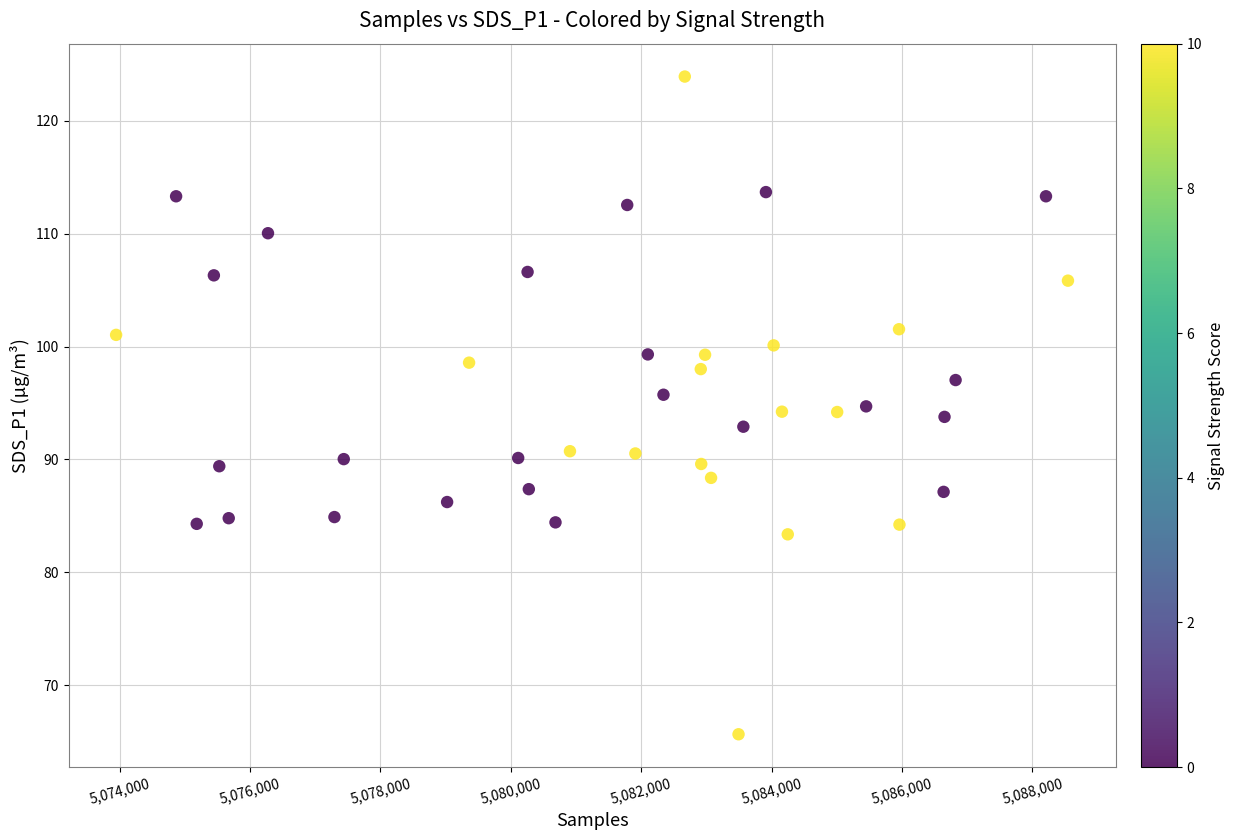

What is the range of X values (max minus min)?

14597.0